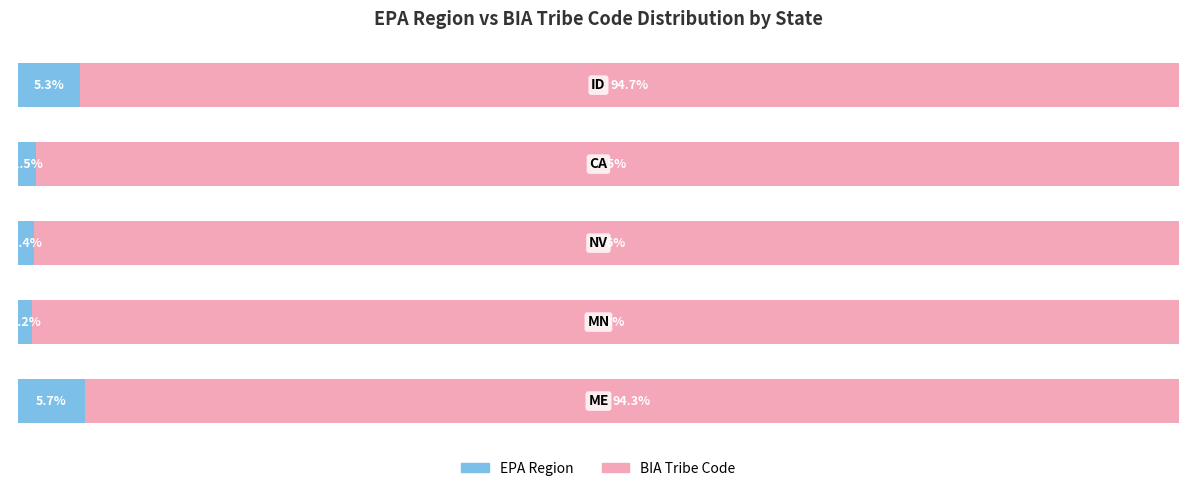

Rank the series by their average value, from lowest to highest.

EPA Region, BIA Tribe Code